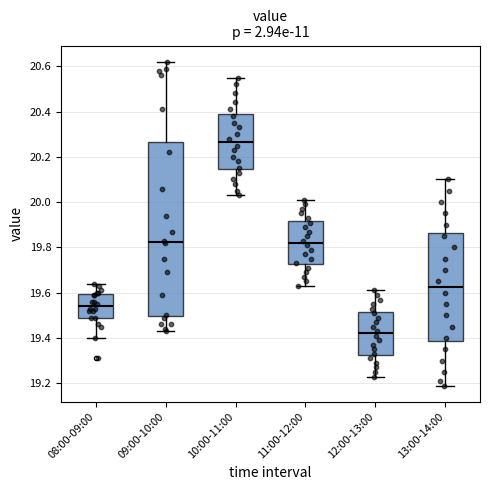

Which box's median line is the highest?

10:00-11:00